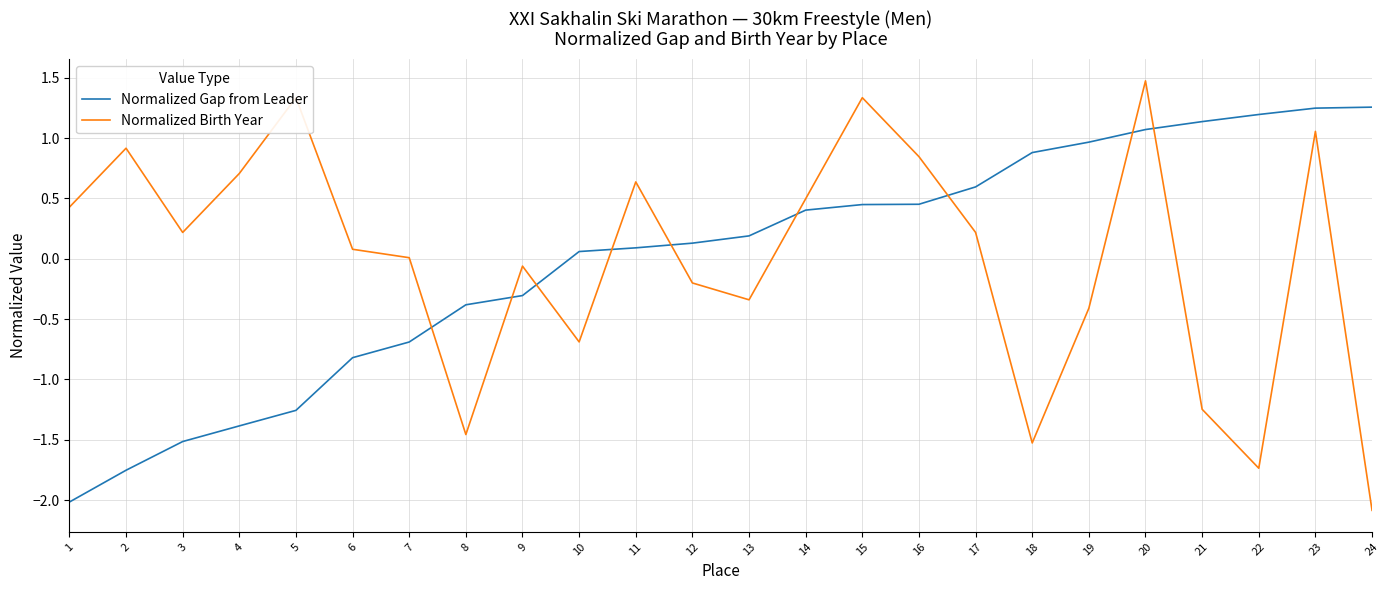

What is the sum of the Normalized Gap from Leader values at 19 and 20?

2.0